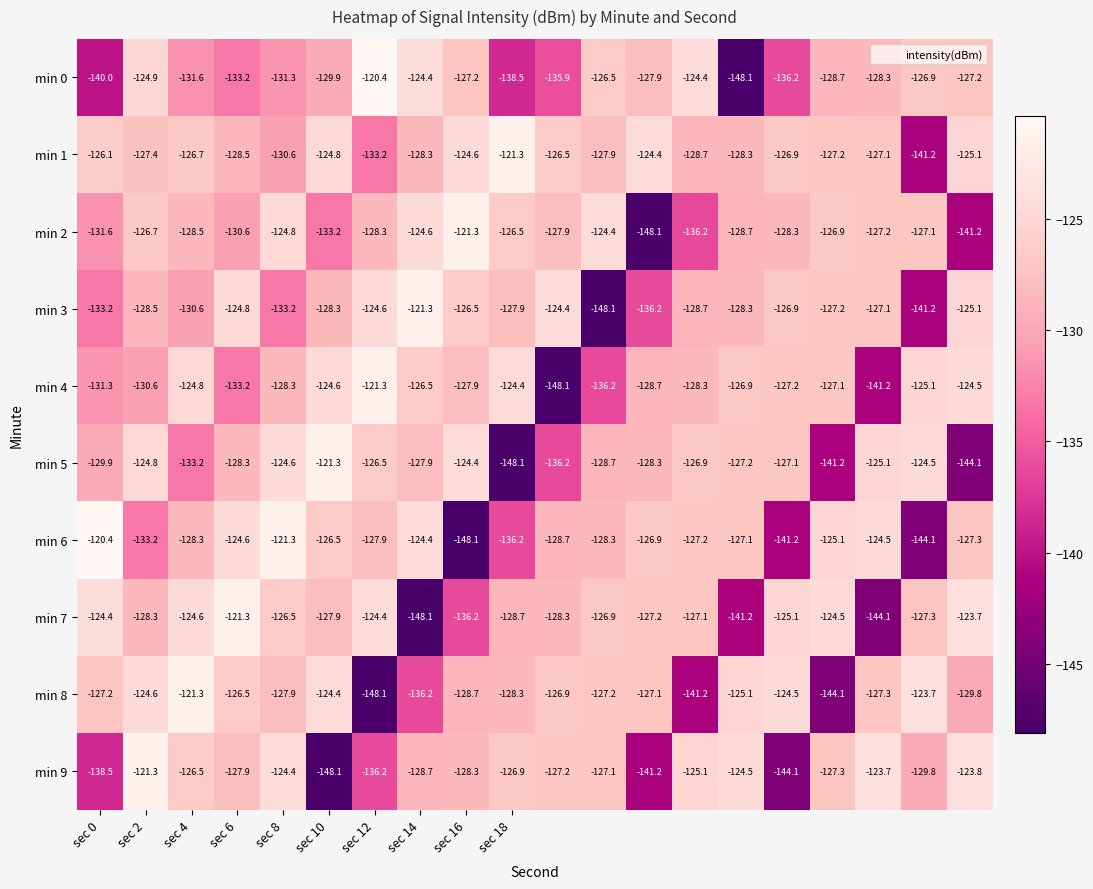

What is the difference between the maximum and minimum values in the min 0 series?

27.7